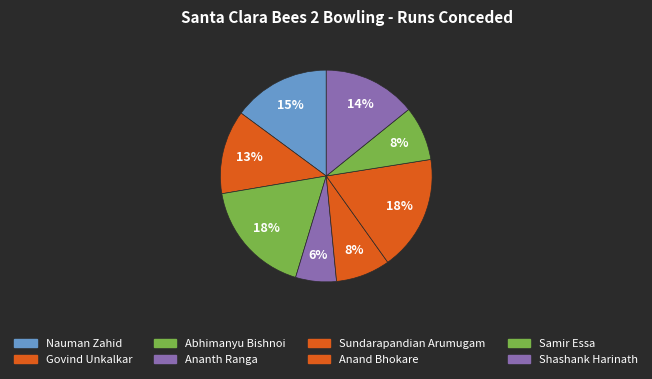

How many slices are in this pie chart?

8